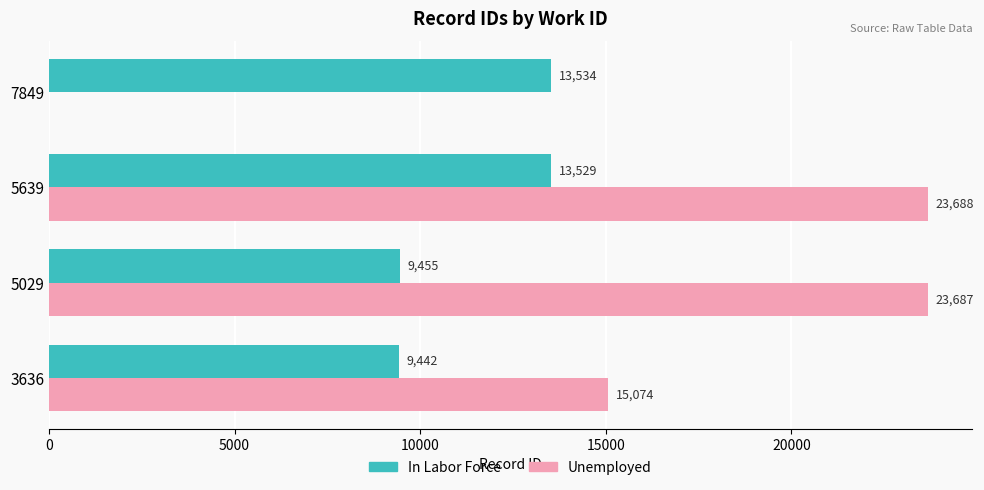

What is the approximate value of In Labor Force at 7849, to the nearest 10?

13530